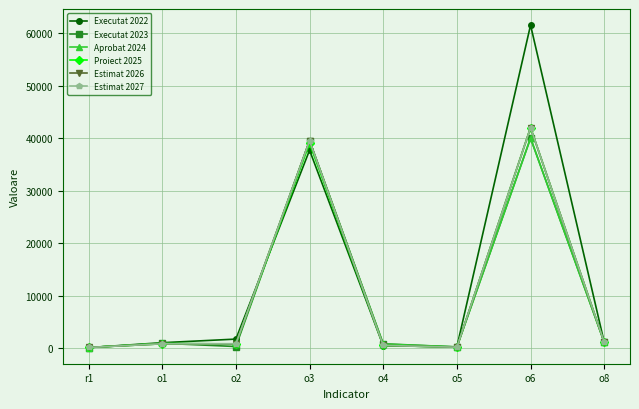

After their last crossing, which series has the higher values: Executat 2022 or Estimat 2027?

Estimat 2027